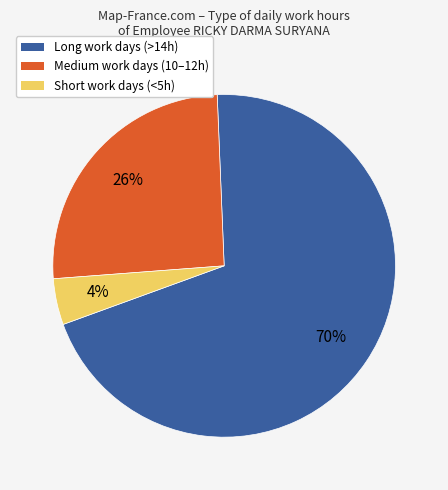

To the nearest percent, what is the difference between the largest and smallest slice percentages?

66%